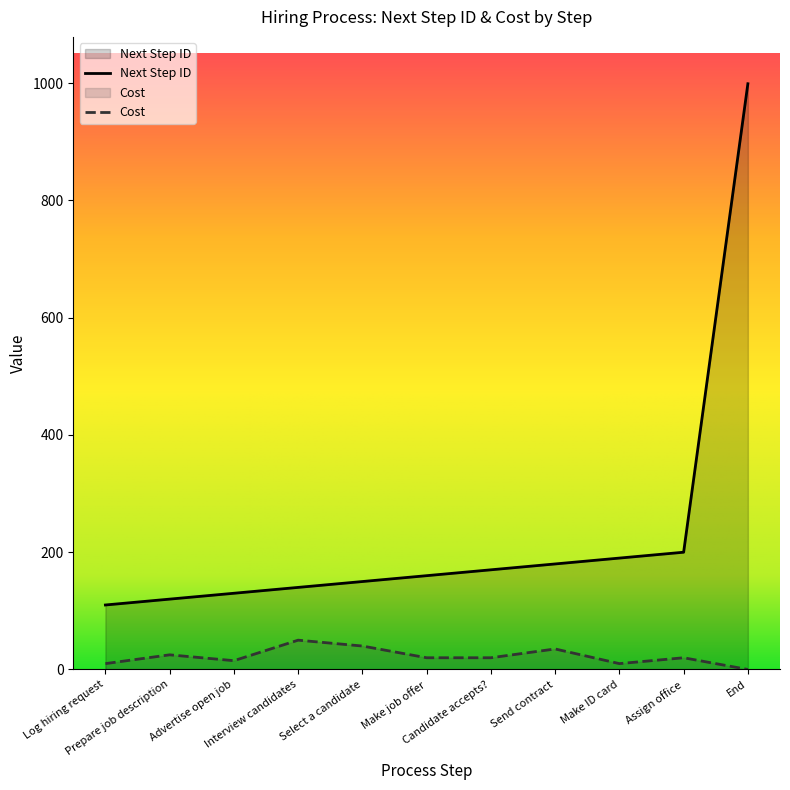

What is the highest value of the Cost series?

50